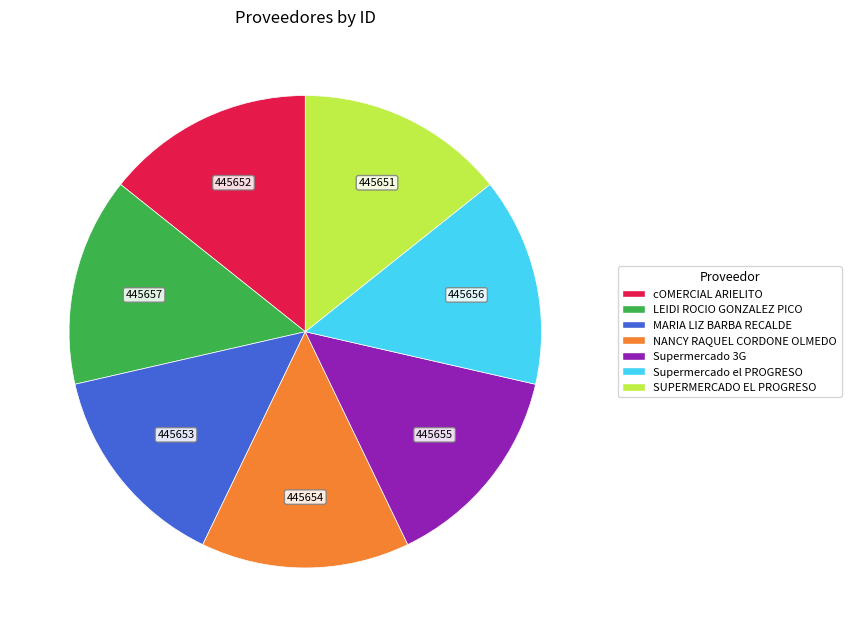

Is NANCY RAQUEL CORDONE OLMEDO the majority of the pie?

No